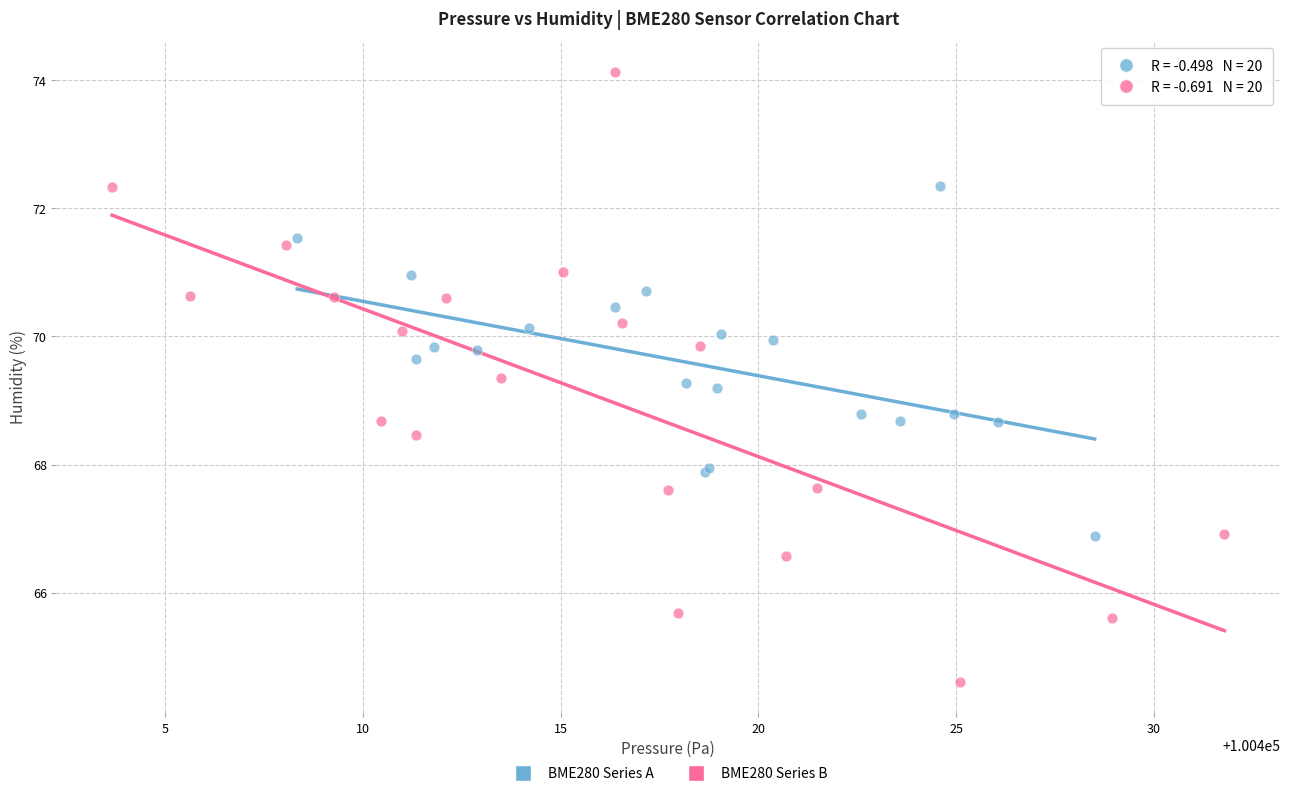

Which series has the widest spread of Y values?

BME280 Series B